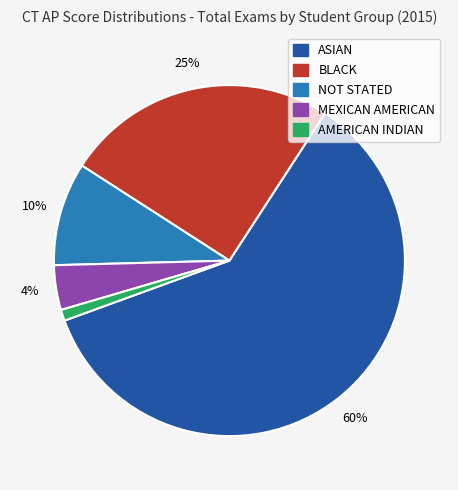

Is ASIAN the majority of the pie?

Yes